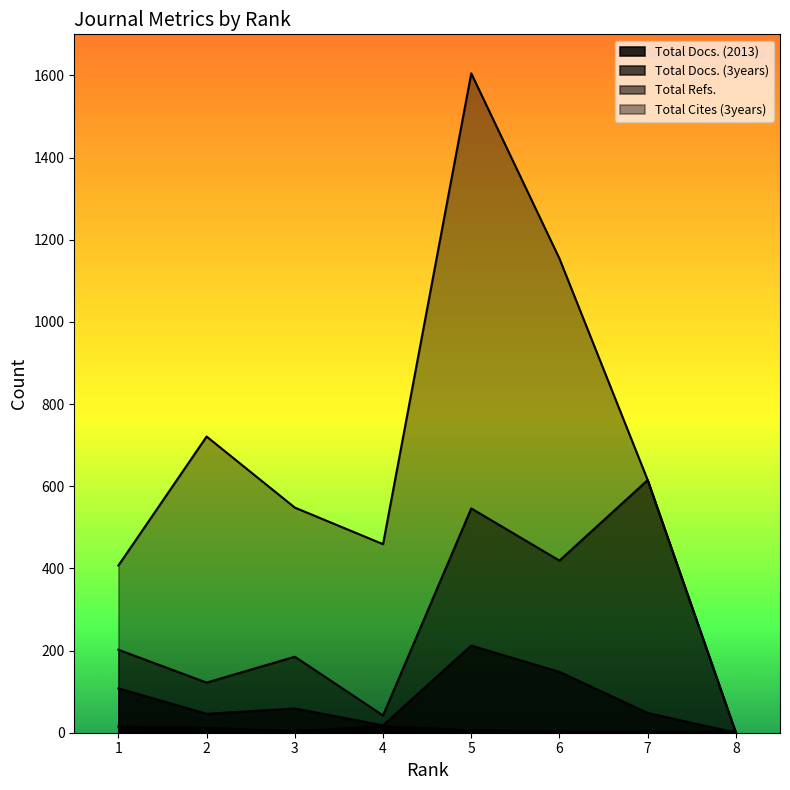

How many data points in Total Refs. are less than 202?

4